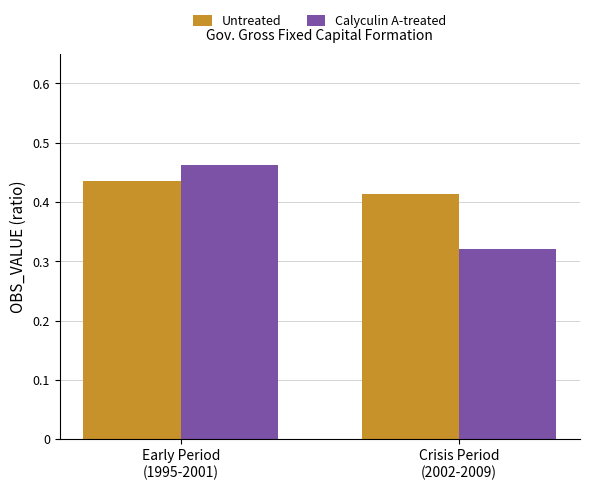

Count the number of categories in the chart.

2